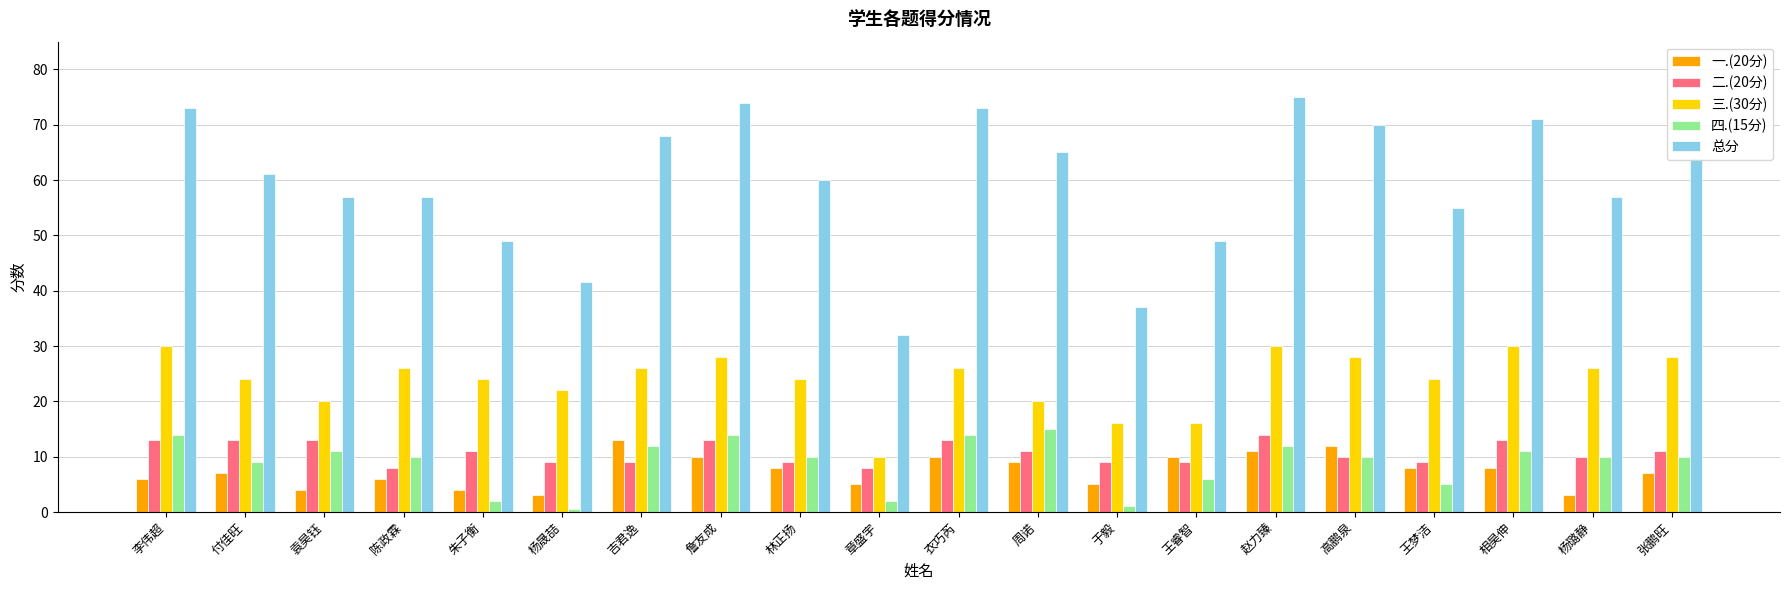

Reading left to right, list all the values displayed in this chart.

一.(20分): 李伟超=6.0	付佳旺=7.0	袁昊钰=4.0	陈政霖=6.0	朱子衡=4.0	杨晟喆=3.0	吉君逸=13.0	詹友成=10.0	林正扬=8.0	章盛宇=5.0	衣巧芮=10.0	周诺=9.0	于毅=5.0	王睿智=10.0	赵力臻=11.0	高鹏泉=12.0	王梦洁=8.0	相昊伸=8.0	杨璐静=3.0	张鹏旺=7.0
二.(20分): 李伟超=13.0	付佳旺=13.0	袁昊钰=13.0	陈政霖=8.0	朱子衡=11.0	杨晟喆=9.0	吉君逸=9.0	詹友成=13.0	林正扬=9.0	章盛宇=8.0	衣巧芮=13.0	周诺=11.0	于毅=9.0	王睿智=9.0	赵力臻=14.0	高鹏泉=10.0	王梦洁=9.0	相昊伸=13.0	杨璐静=10.0	张鹏旺=11.0
三.(30分): 李伟超=30.0	付佳旺=24.0	袁昊钰=20.0	陈政霖=26.0	朱子衡=24.0	杨晟喆=22.0	吉君逸=26.0	詹友成=28.0	林正扬=24.0	章盛宇=10.0	衣巧芮=26.0	周诺=20.0	于毅=16.0	王睿智=16.0	赵力臻=30.0	高鹏泉=28.0	王梦洁=24.0	相昊伸=30.0	杨璐静=26.0	张鹏旺=28.0
四.(15分): 李伟超=14.0	付佳旺=9.0	袁昊钰=11.0	陈政霖=10.0	朱子衡=2.0	杨晟喆=0.5	吉君逸=12.0	詹友成=14.0	林正扬=10.0	章盛宇=2.0	衣巧芮=14.0	周诺=15.0	于毅=1.0	王睿智=6.0	赵力臻=12.0	高鹏泉=10.0	王梦洁=5.0	相昊伸=11.0	杨璐静=10.0	张鹏旺=10.0
总分: 李伟超=73.0	付佳旺=61.0	袁昊钰=57.0	陈政霖=57.0	朱子衡=49.0	杨晟喆=41.5	吉君逸=68.0	詹友成=74.0	林正扬=60.0	章盛宇=32.0	衣巧芮=73.0	周诺=65.0	于毅=37.0	王睿智=49.0	赵力臻=75.0	高鹏泉=70.0	王梦洁=55.0	相昊伸=71.0	杨璐静=57.0	张鹏旺=64.0